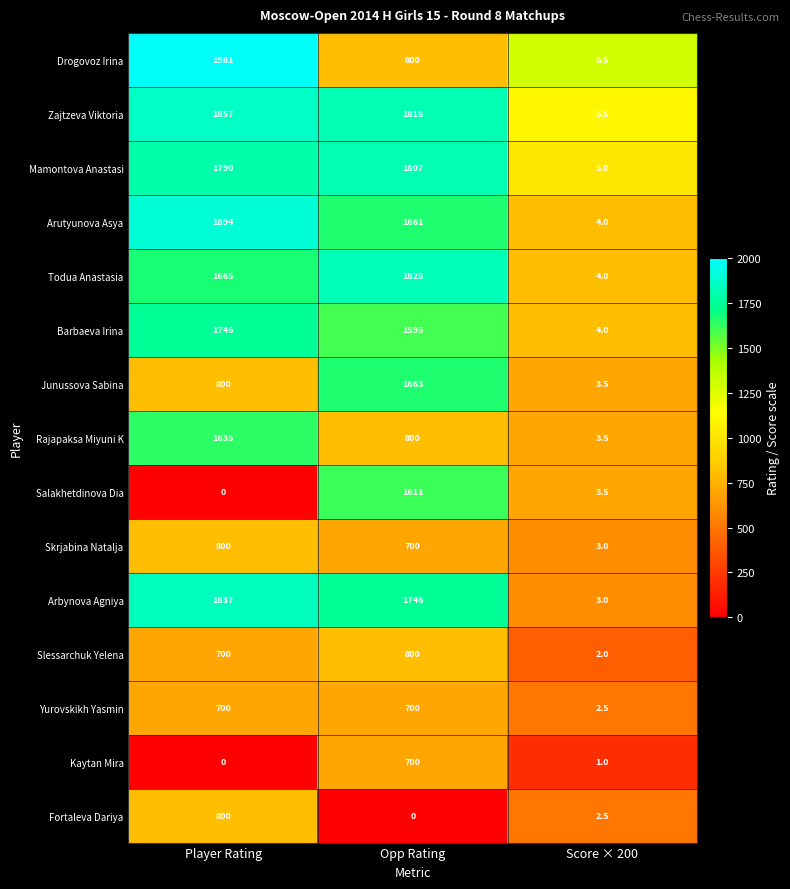

What is the total value across all series at Player Rating?

18205.0